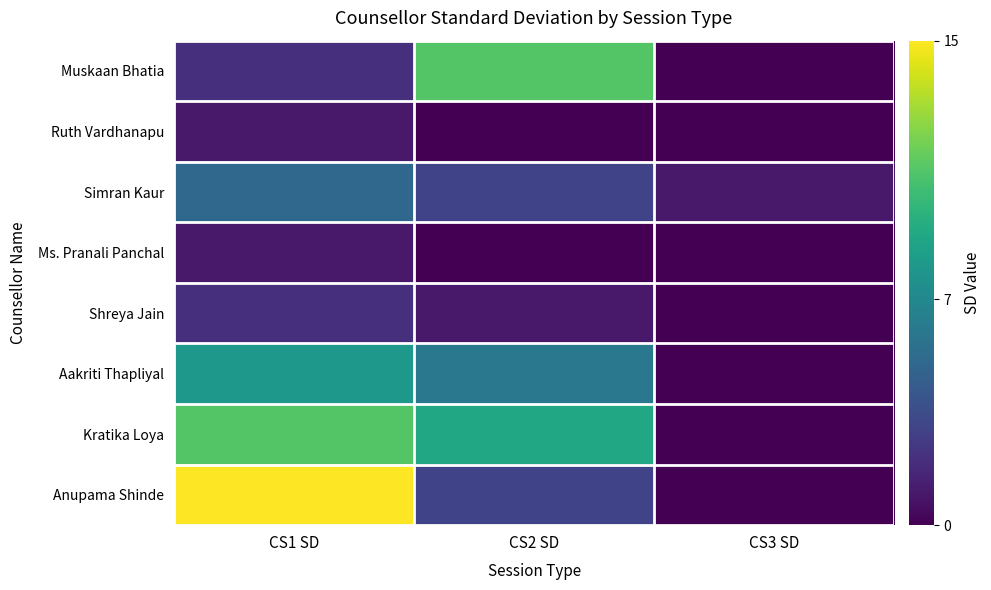

Which series has the largest total across all categories?

Kratika Loya